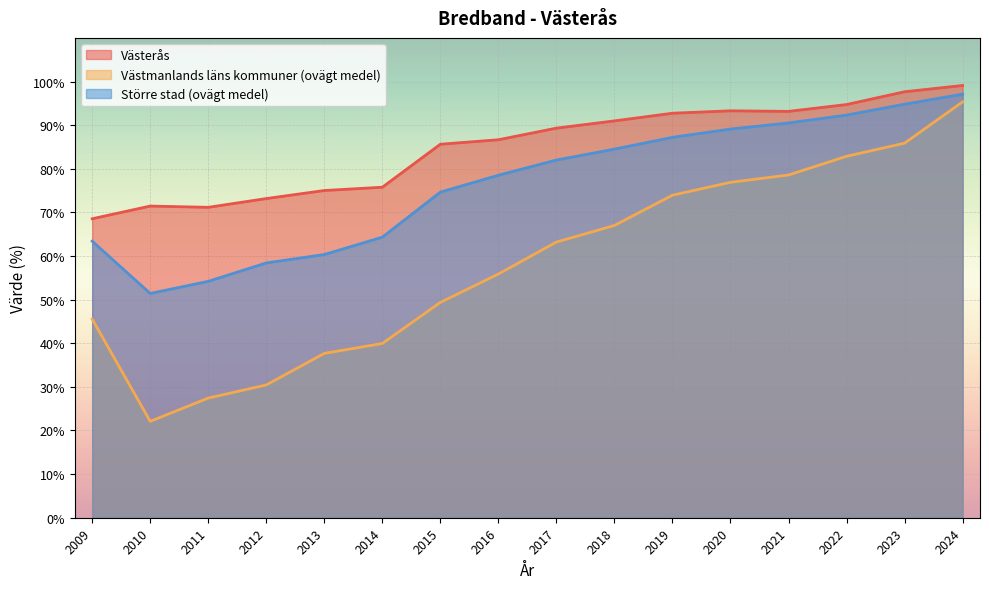

True or false: Västerås and Större stad (ovägt medel) cross at least once.

False